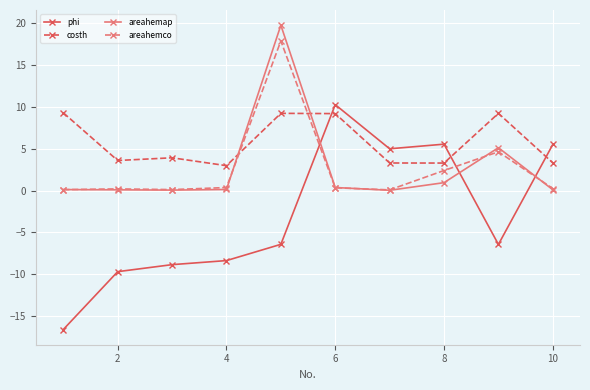

What is the average value of the costh series?

5.7